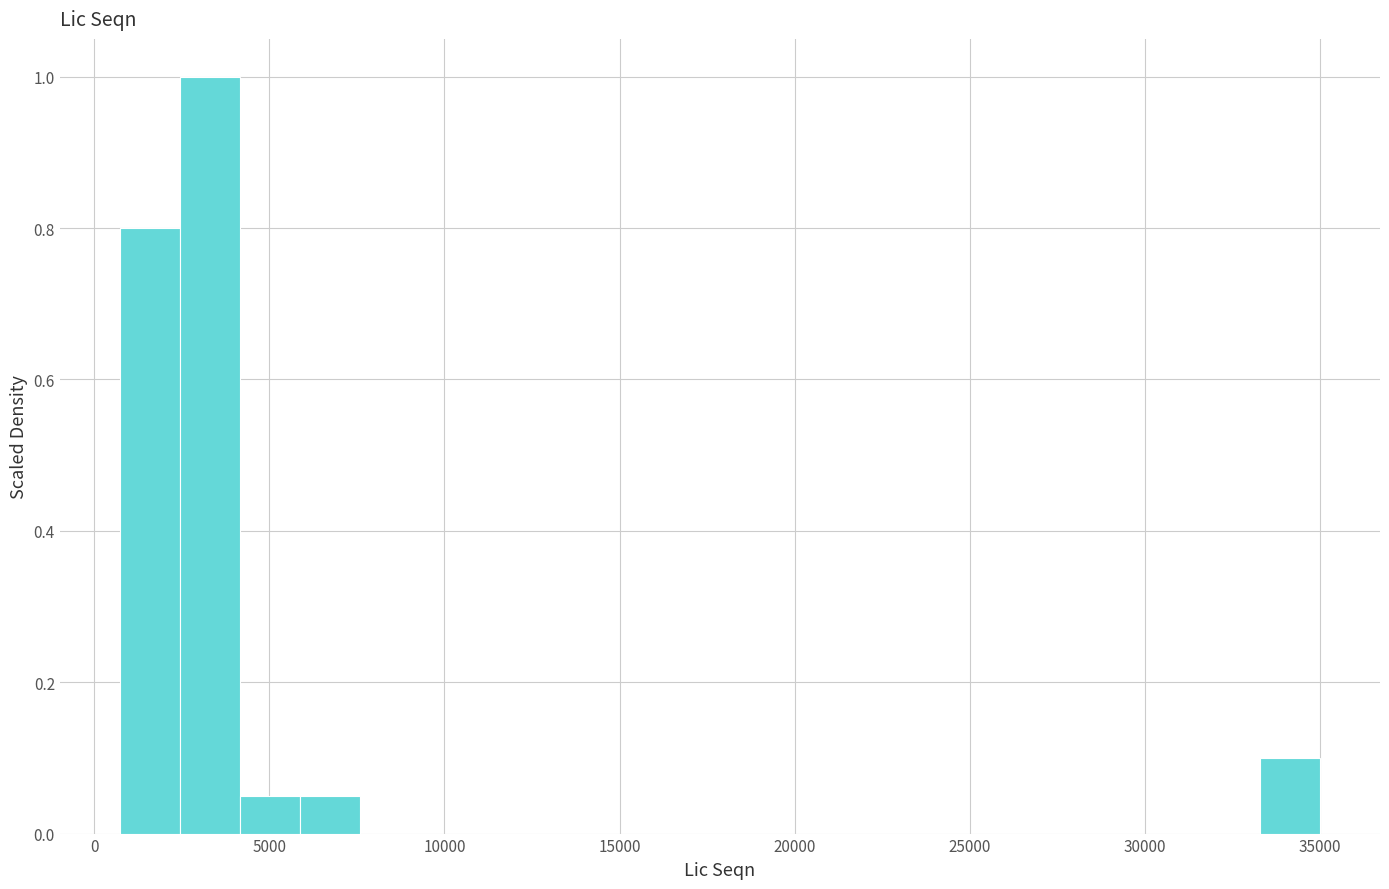

Around what value on the x-axis is the tallest bar? Give the approximate position of its centre, as read against the axis.

3500